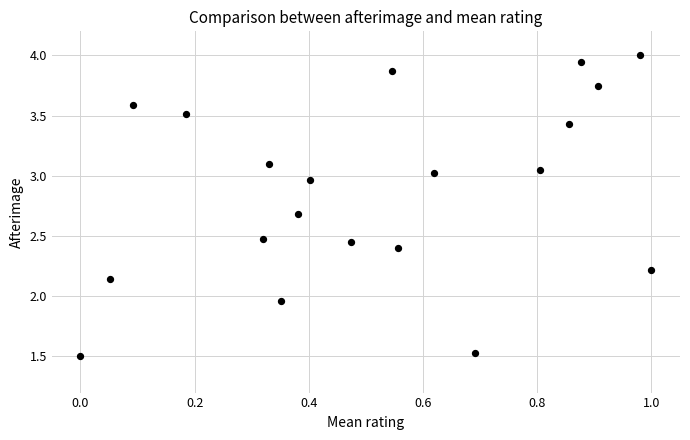

What is the range of X values (max minus min)?

1.0